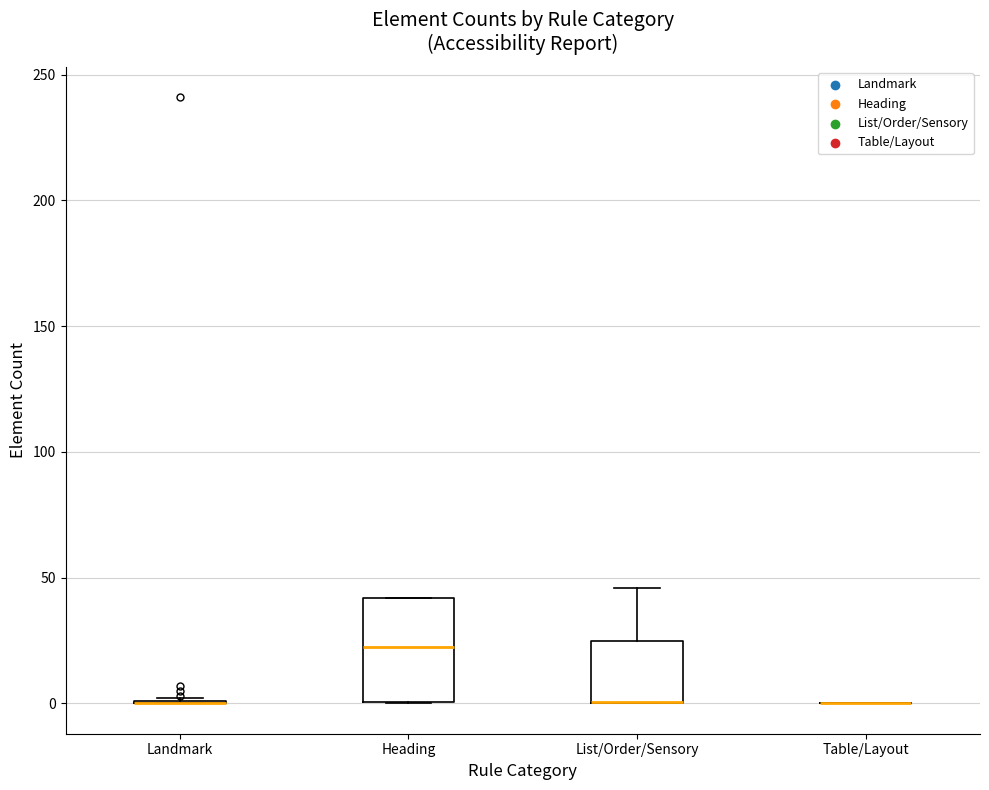

Reading left to right, transcribe this box plot: for each box, give where its median line is, the range the box spans, and where its two whiskers end, as read against the y-axis. The values are not printed on the chart, so give them approximately, as read against the axis.

Landmark: box collapsed to a line at 0, whiskers 0 to 0
Heading: median 25, box 0 to 40, whiskers 0 to 40
List/Order/Sensory: median 0 (drawn on the box's lower edge), box 0 to 25, whiskers 0 to 45
Table/Layout: box collapsed to a line at 0, whiskers 0 to 0